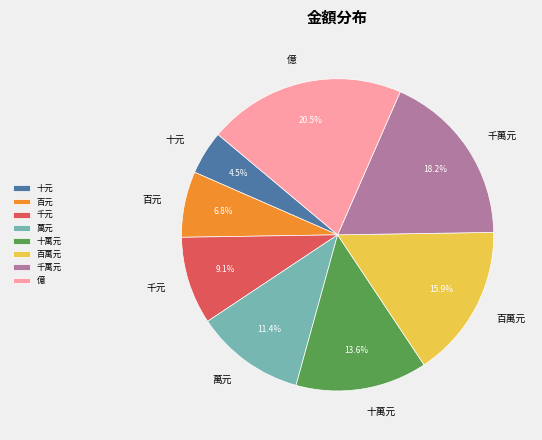

To the nearest percent, what portion does 萬元 represent?

11%